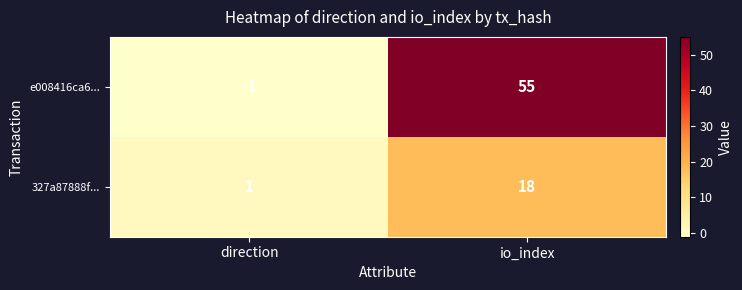

What is the average value of the e008416ca6... series?

27